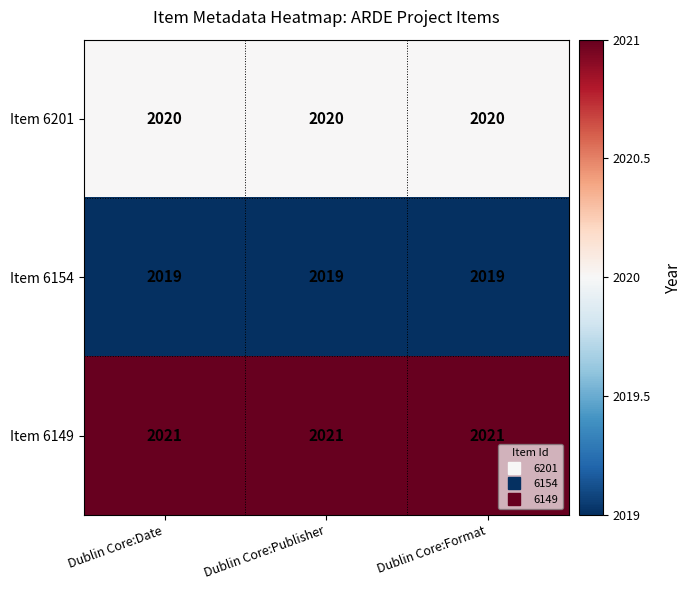

Rank the series at Dublin Core:Date from highest to lowest value.

Item 6149, Item 6201, Item 6154